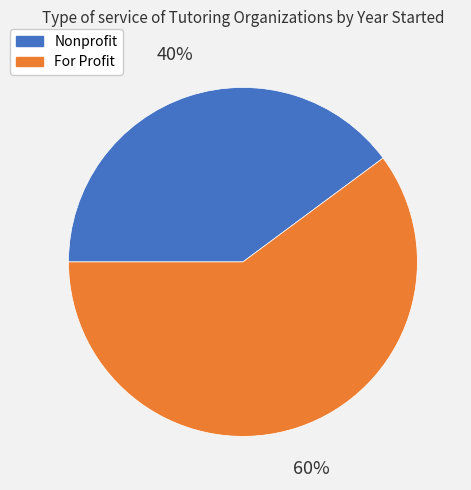

Between For Profit and Nonprofit, which is larger?

For Profit